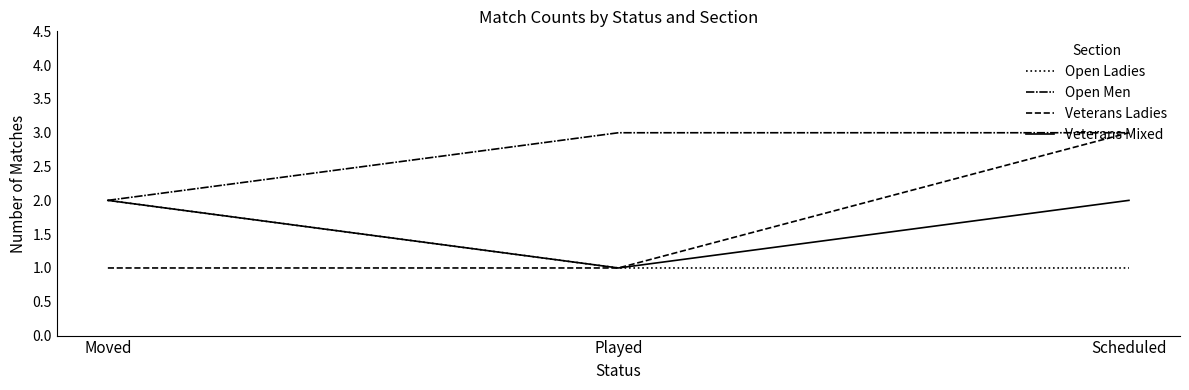

What is the maximum value for Veterans Ladies?

3